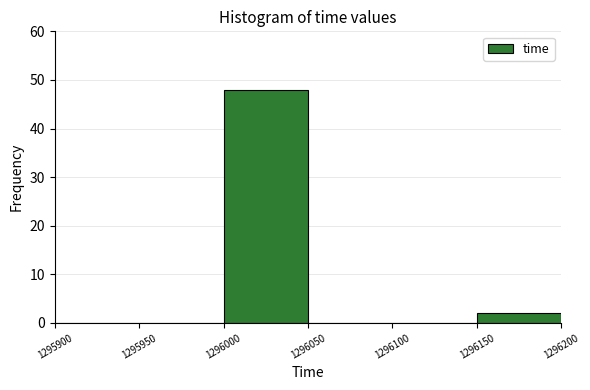

Reading left to right, transcribe this chart: for each bar, give the range it covers on the x-axis and its height. The values are not printed on the chart, so give them approximately, as read against the axis.

1295900 to 1295950: 0
1295950 to 1296000: 0
1296000 to 1296050: 48
1296050 to 1296100: 0
1296100 to 1296150: 0
1296150 to 1296200: 2